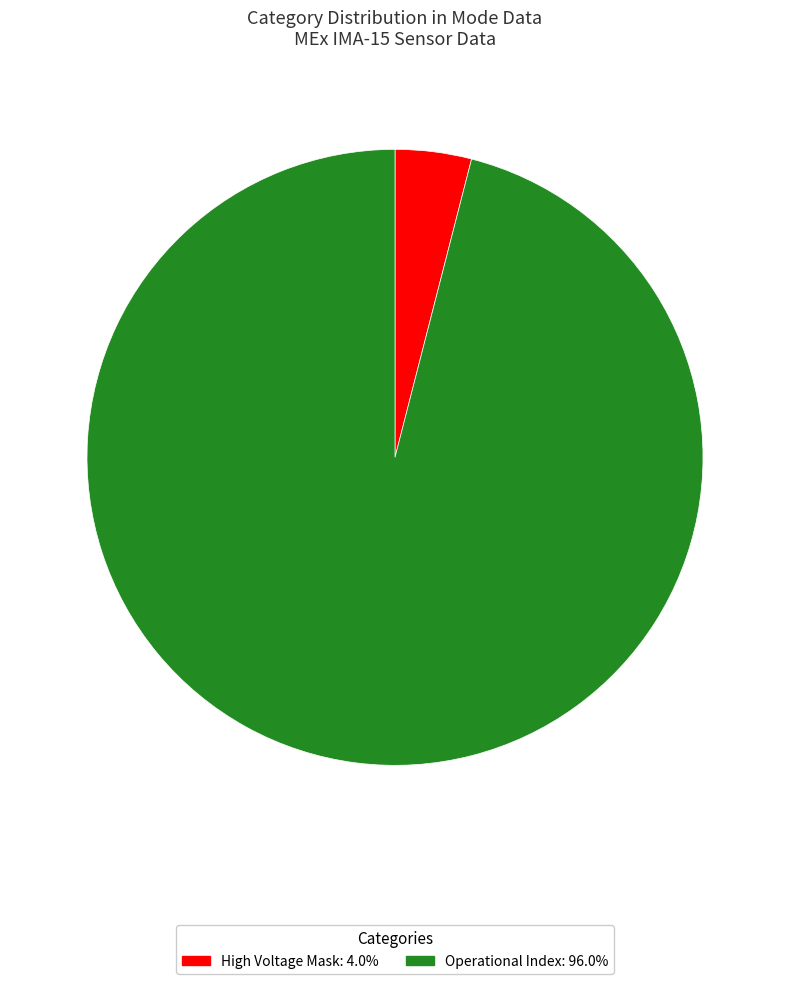

Does any single category account for the majority?

Yes